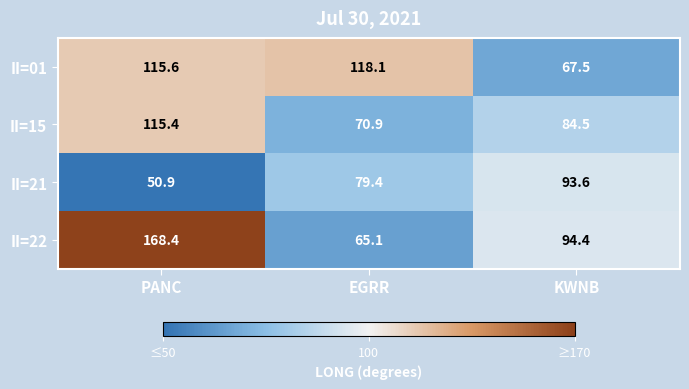

Reading left to right, extract all data points from this chart.

II=01: 115.6	118.1	67.5
II=15: 115.4	70.9	84.5
II=21: 50.9	79.4	93.6
II=22: 168.4	65.1	94.4